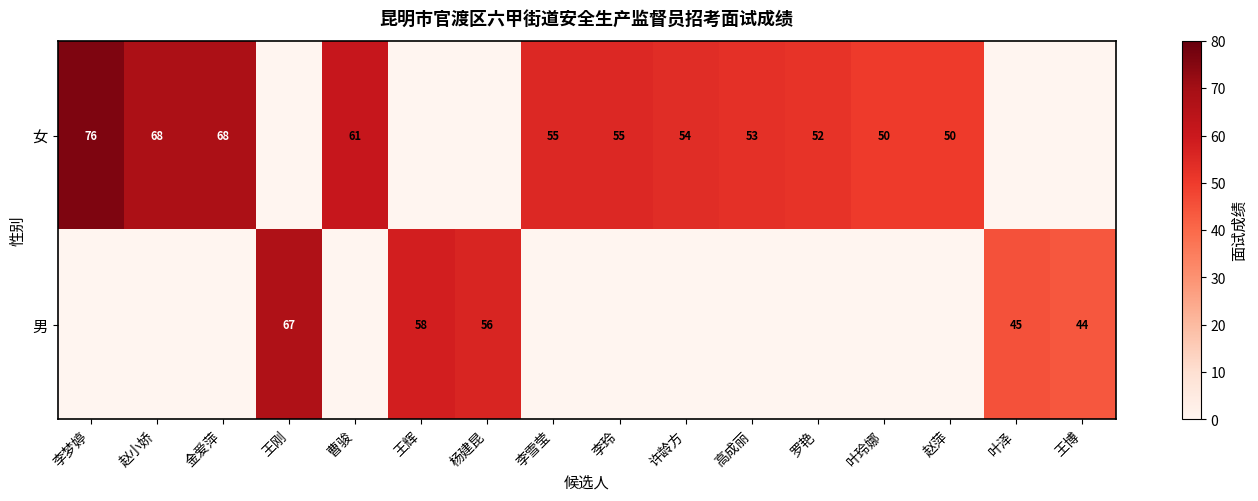

What is the difference between the 女 values at 李梦婷 and 叶玲娜?

26